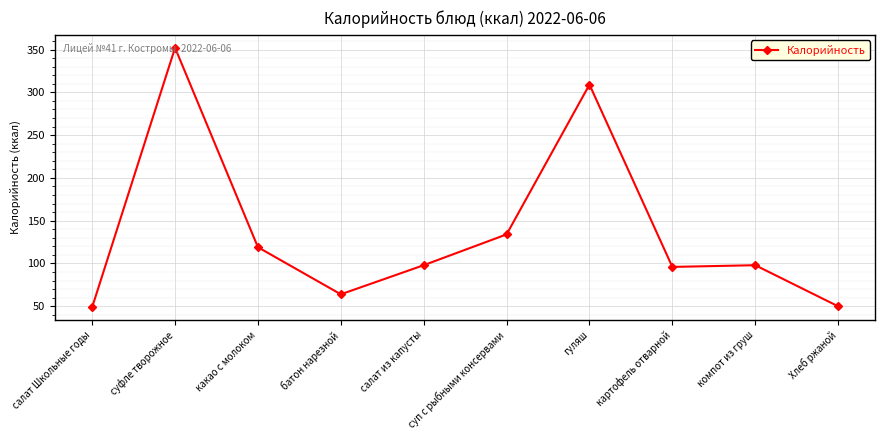

The value at Хлеб ржаной is 50. True or false?

True